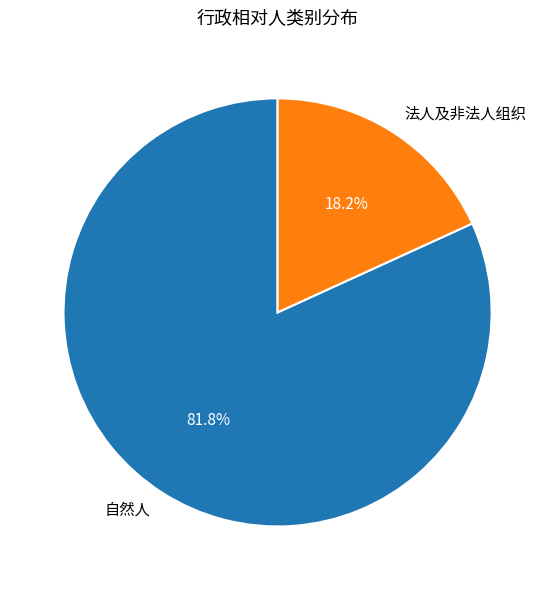

Which category accounts for the majority?

自然人